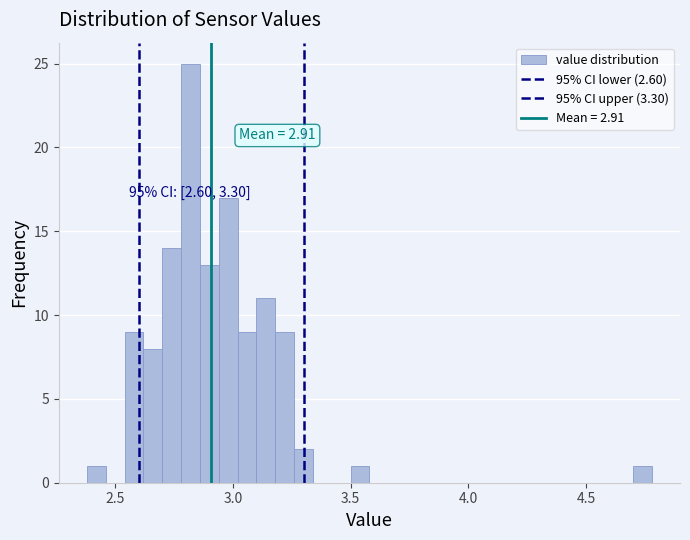

Around what value on the x-axis is the tallest bar? Give the approximate position of its centre, as read against the axis.

2.80